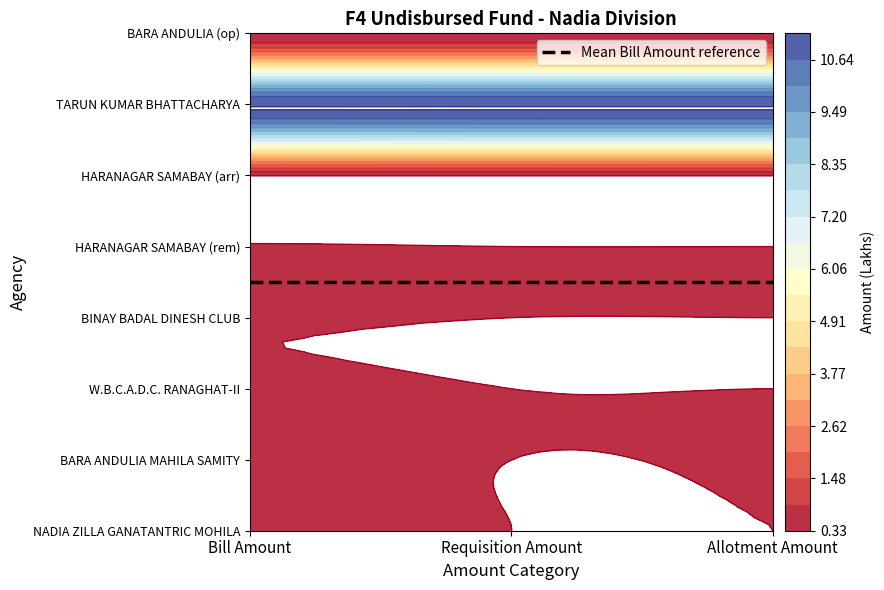

What is the maximum value shown in the chart?

11.2